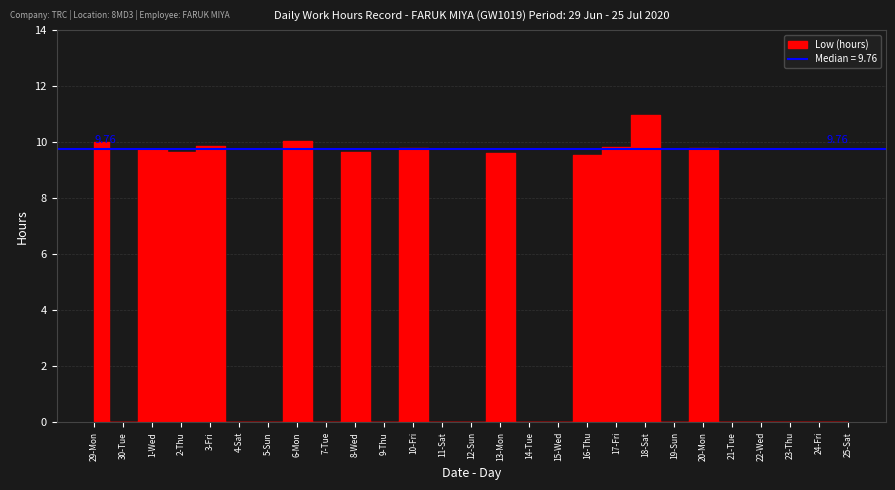

List the labels in order of value, largest first.

18-Sat, 6-Mon, 29-Mon, 3-Fri, 17-Fri, 10-Fri, 20-Mon, 1-Wed, 2-Thu, 8-Wed, 13-Mon, 16-Thu, 30-Tue, 4-Sat, 5-Sun, 7-Tue, 9-Thu, 11-Sat, 12-Sun, 14-Tue, 15-Wed, 19-Sun, 21-Tue, 22-Wed, 23-Thu, 24-Fri, 25-Sat